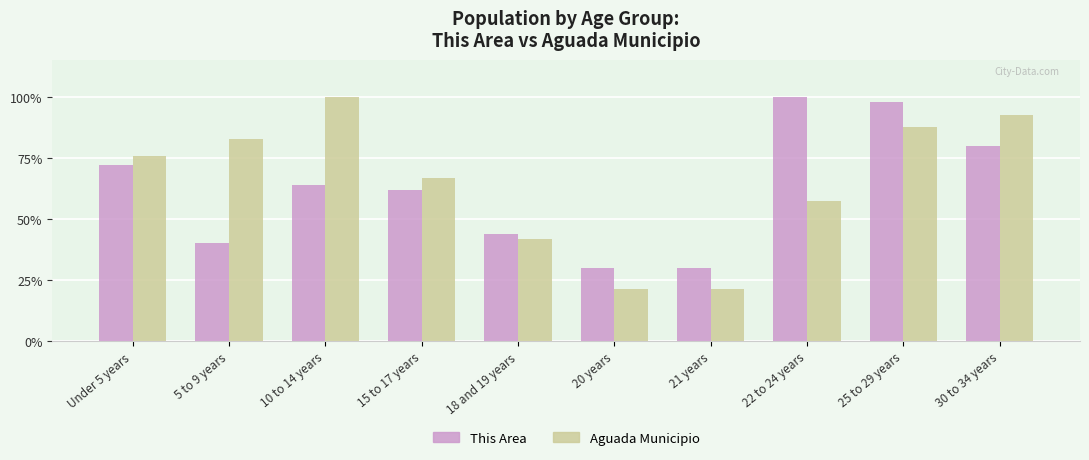

What is the difference between the maximum and minimum values in the This Area series?

70.0